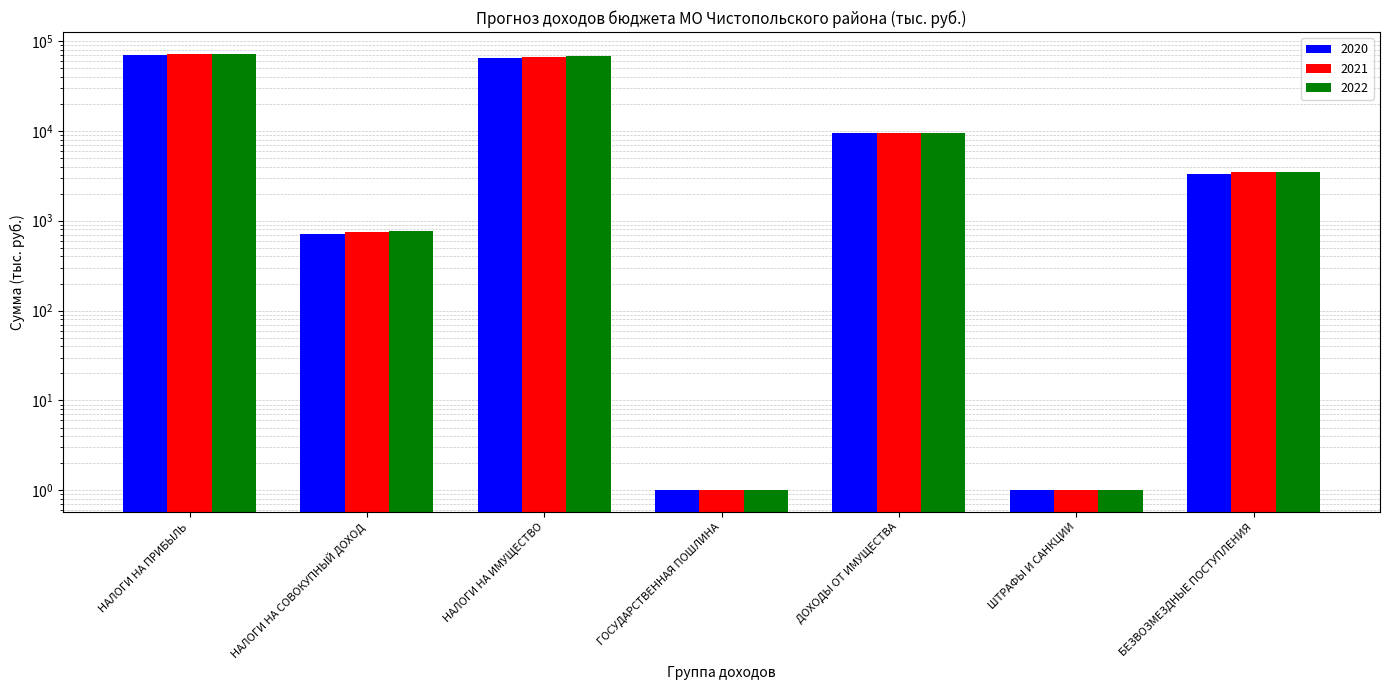

Are the bars grouped side by side (vs. stacked)?

Yes